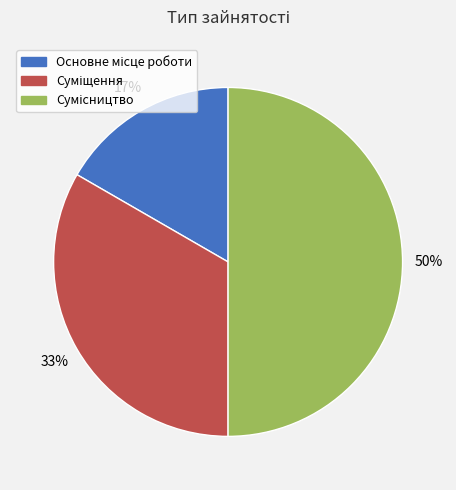

To the nearest percent, what is the difference between the largest and smallest slice percentages?

33%